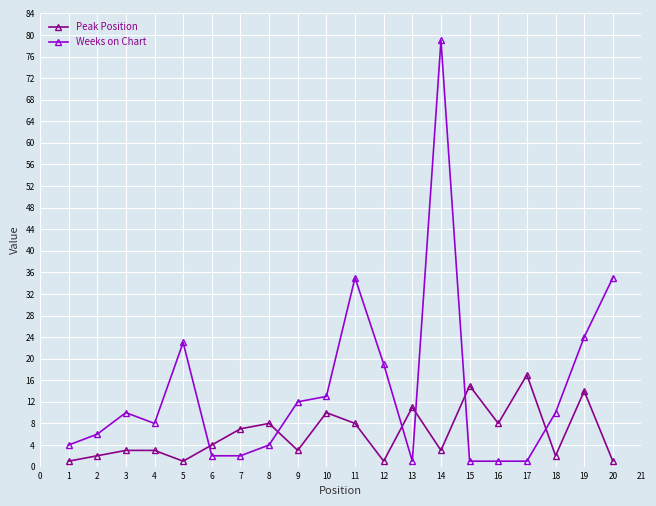

Reading left to right, list all the values displayed in this chart.

Peak Position: 1	2	3	3	1	4	7	8	3	10	8	1	11	3	15	8	17	2	14	1
Weeks on Chart: 4	6	10	8	23	2	2	4	12	13	35	19	1	79	1	1	1	10	24	35